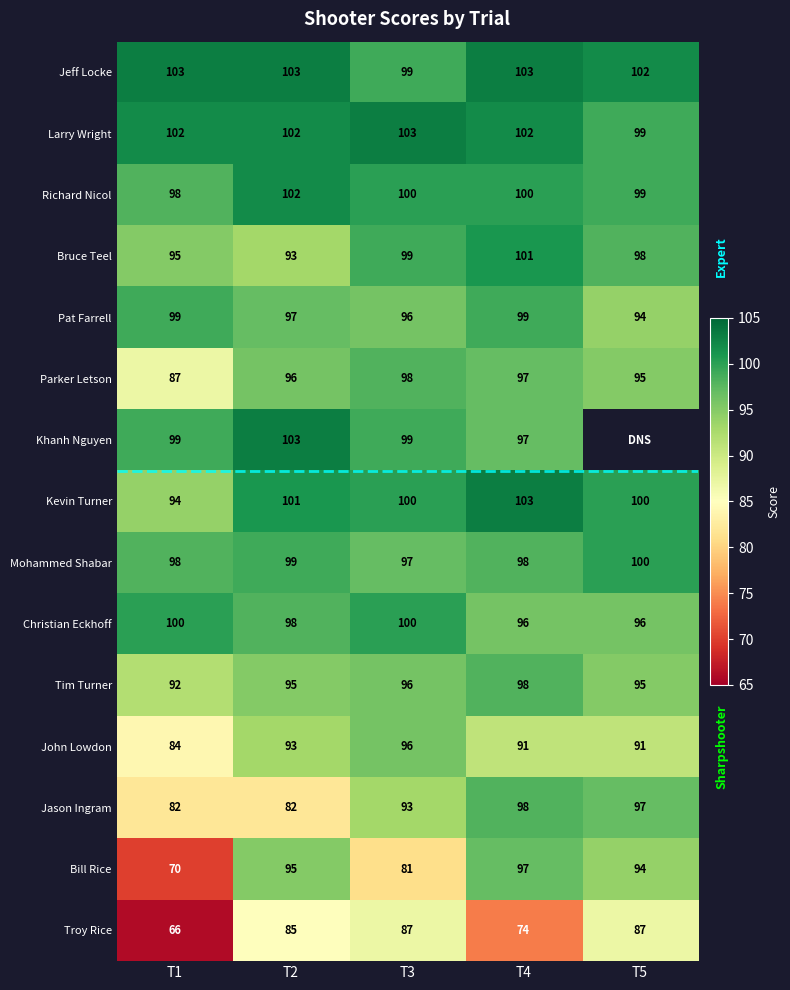

The Bruce Teel series shows 95 at T1. True or false?

True